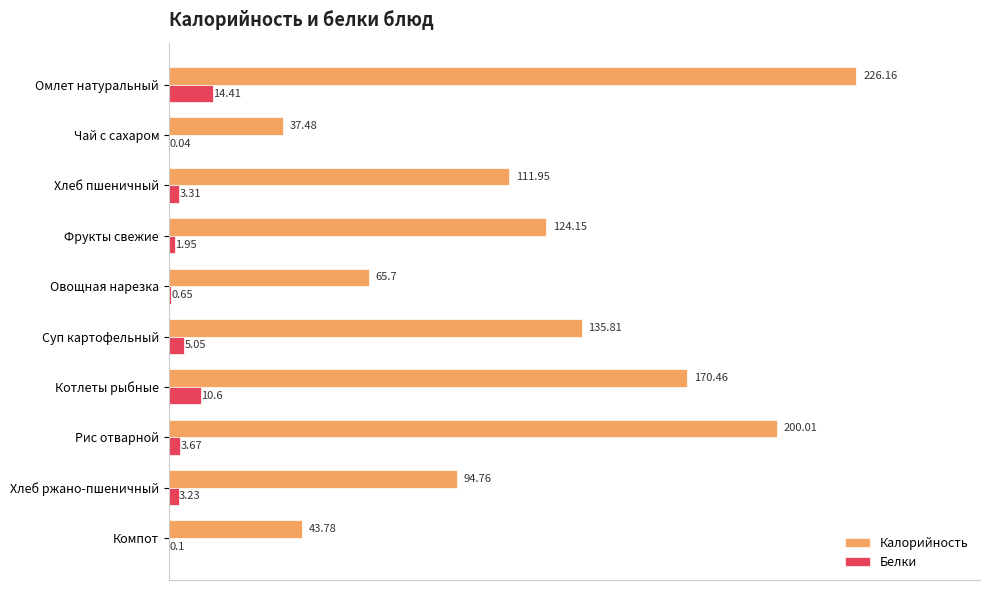

What is the total value across all series at Компот?

43.9